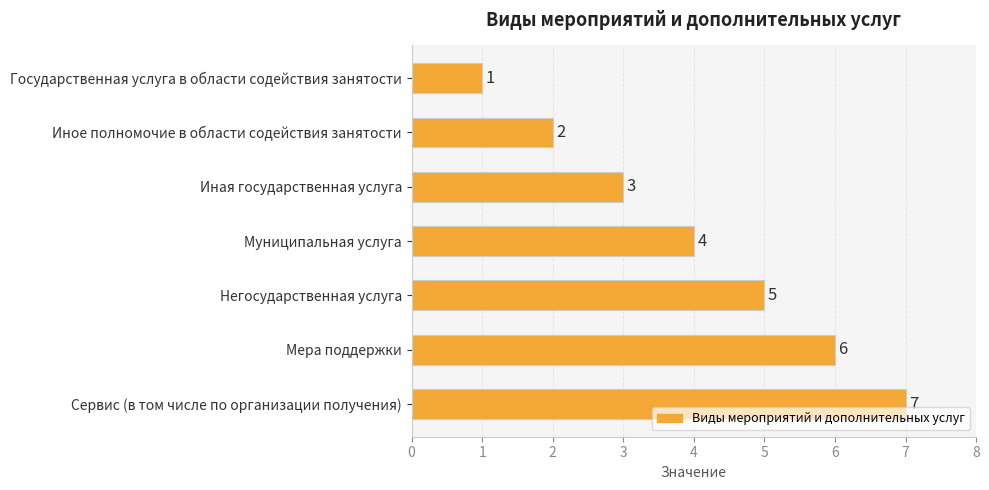

What is the change in value from Государственная услуга в области содействия занятости to Иная государственная услуга?

+2